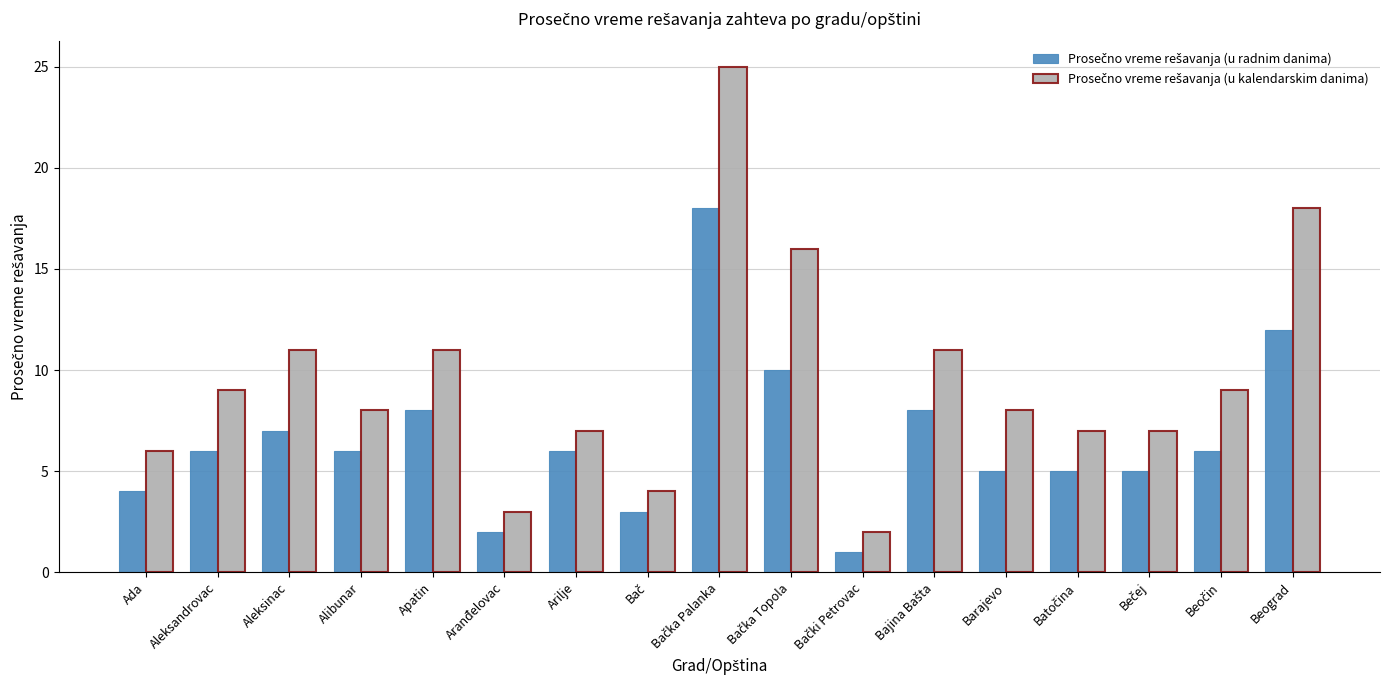

At how many categories does at least one series exceed 13?

3